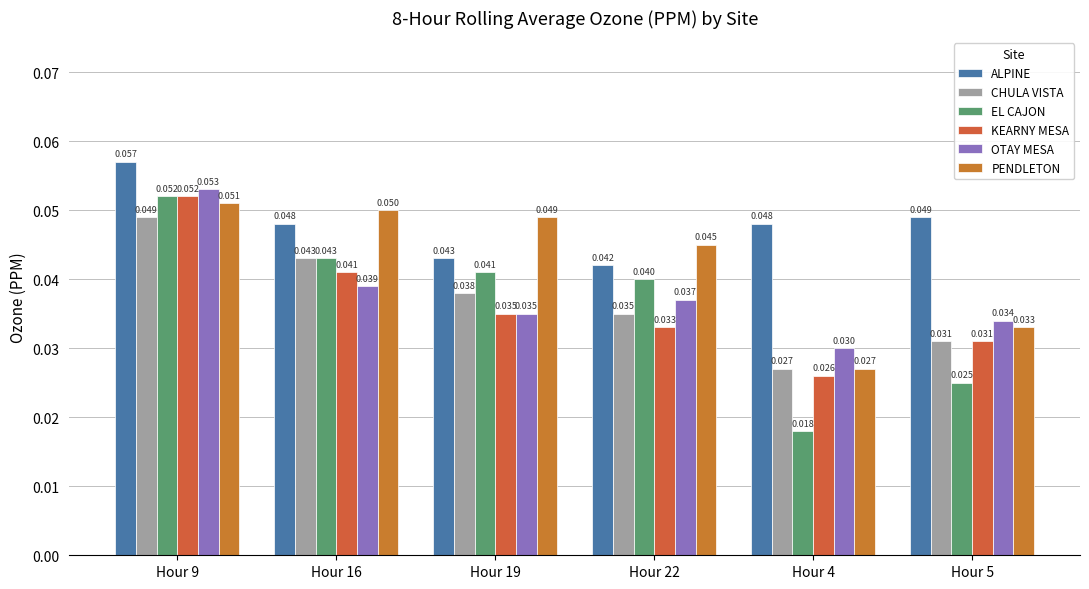

How many bars are there in each group?

6